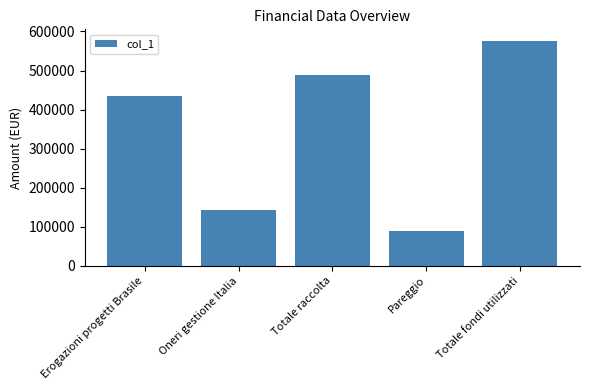

What is the difference between the second highest and minimum values?

398734.3